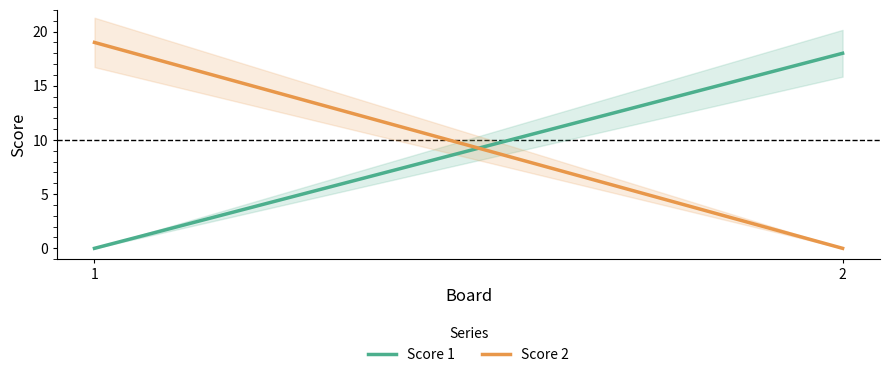

What is the difference between the maximum and minimum values in the Score 2 series?

19